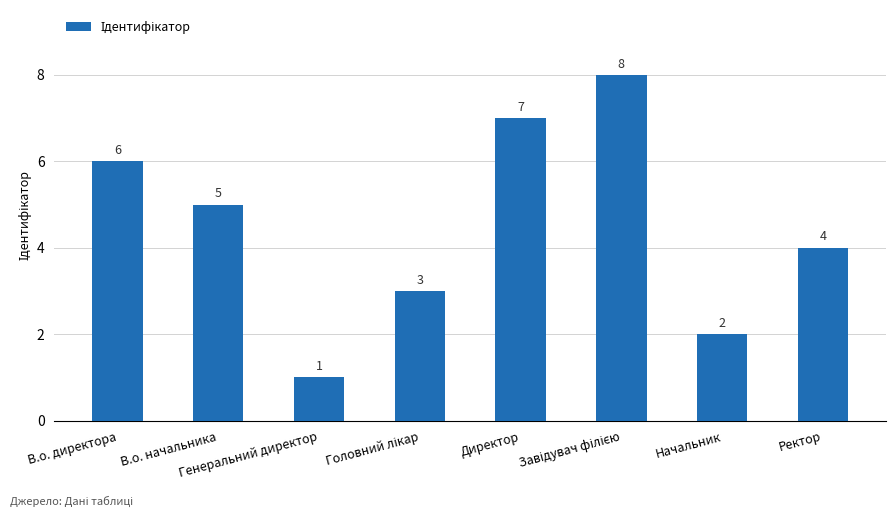

What is the value of the 7th bar from the left?

2